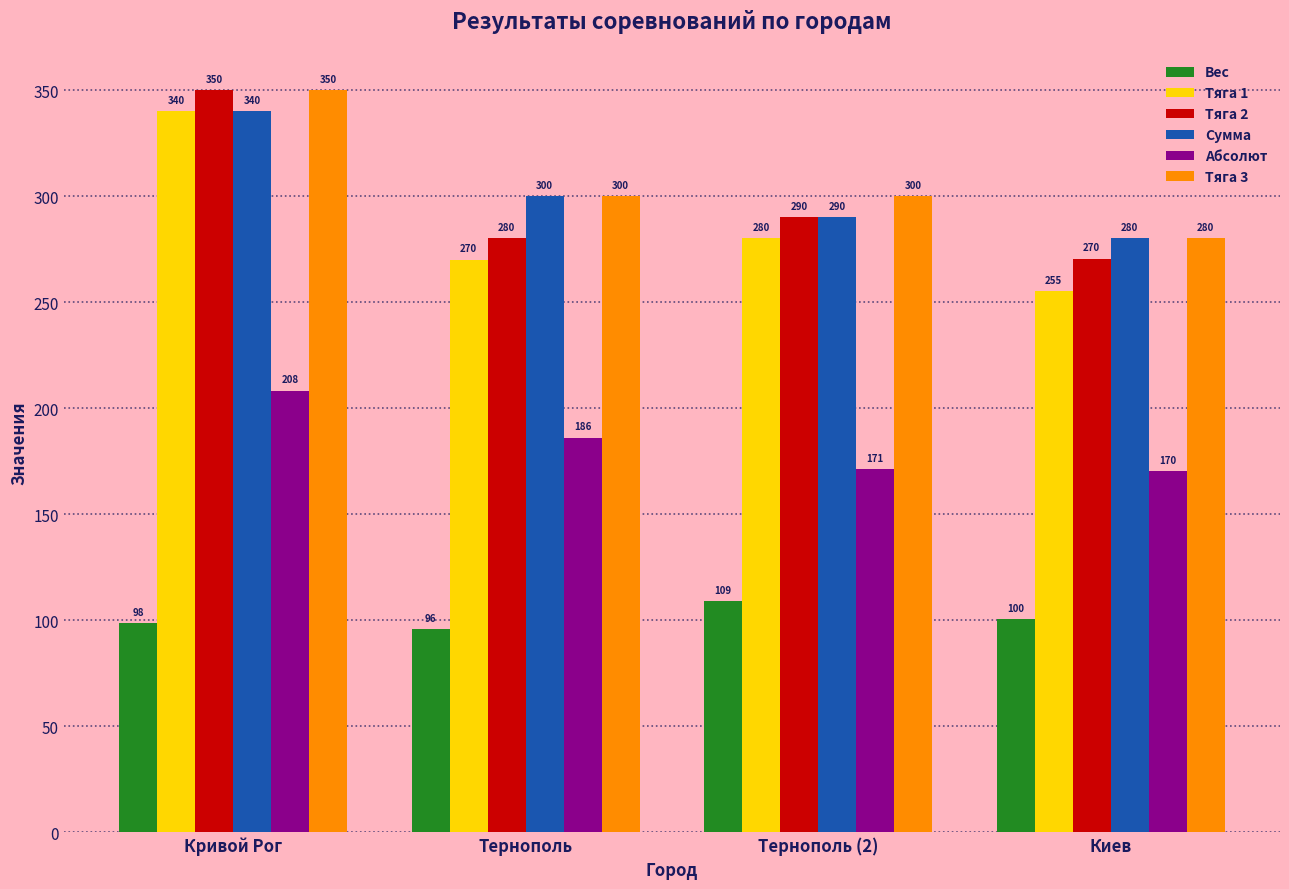

What is the difference between the maximum and minimum values in the Тяга 1 series?

85.0